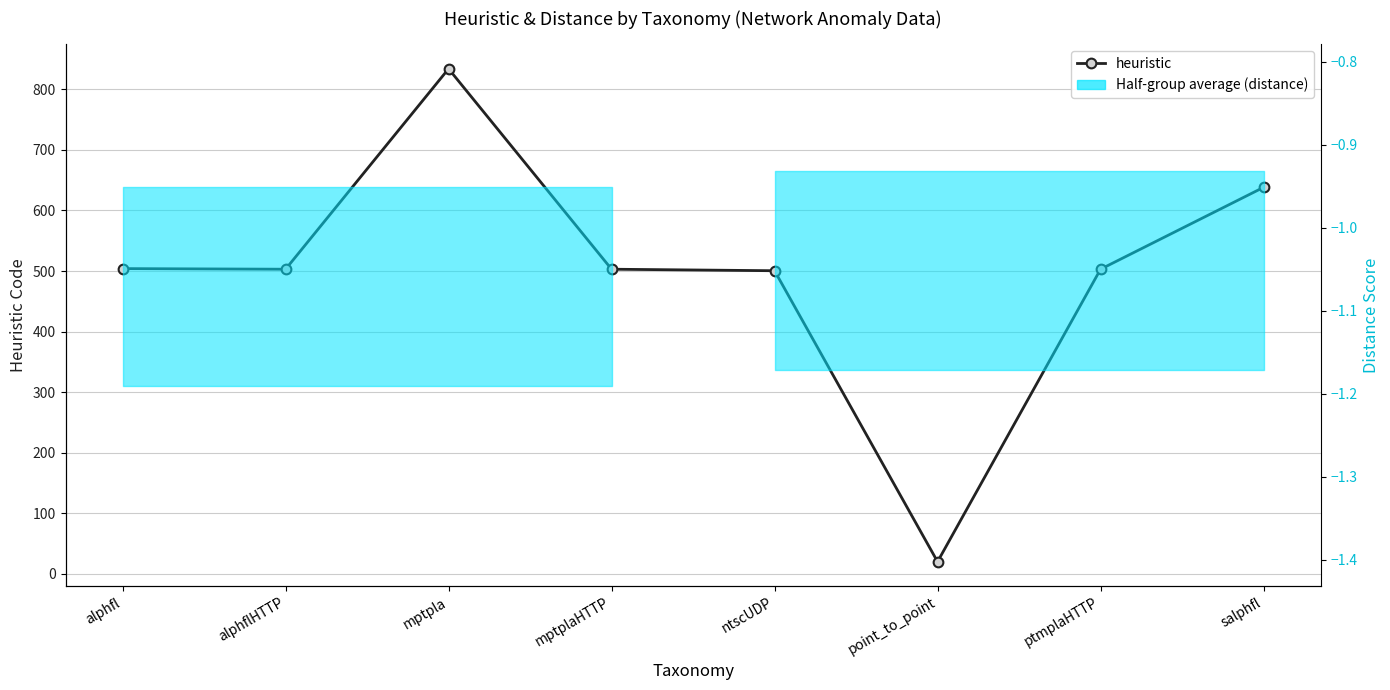

What is the difference between the second highest and minimum values in the distance series?

0.6